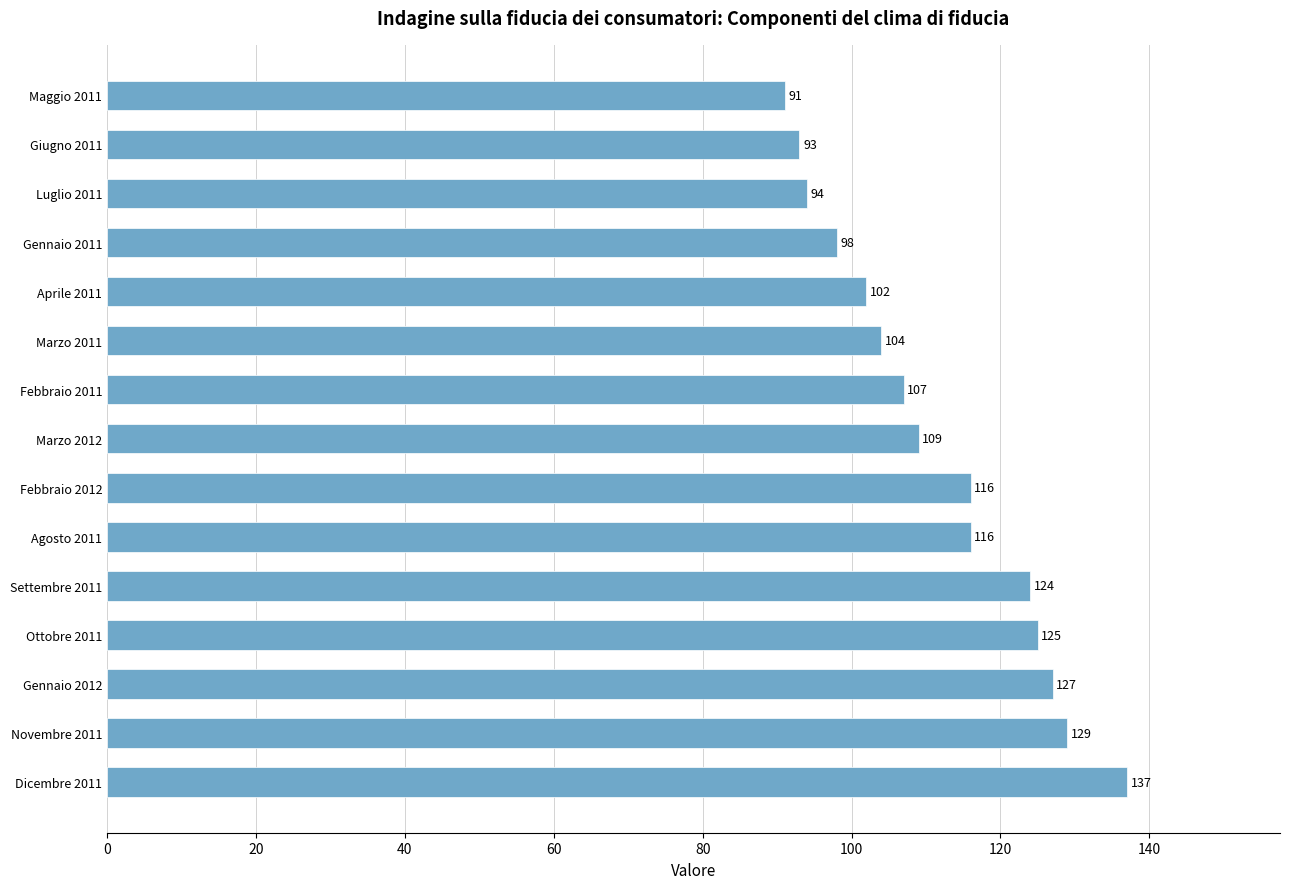

What is the difference between the second highest and minimum values?

38